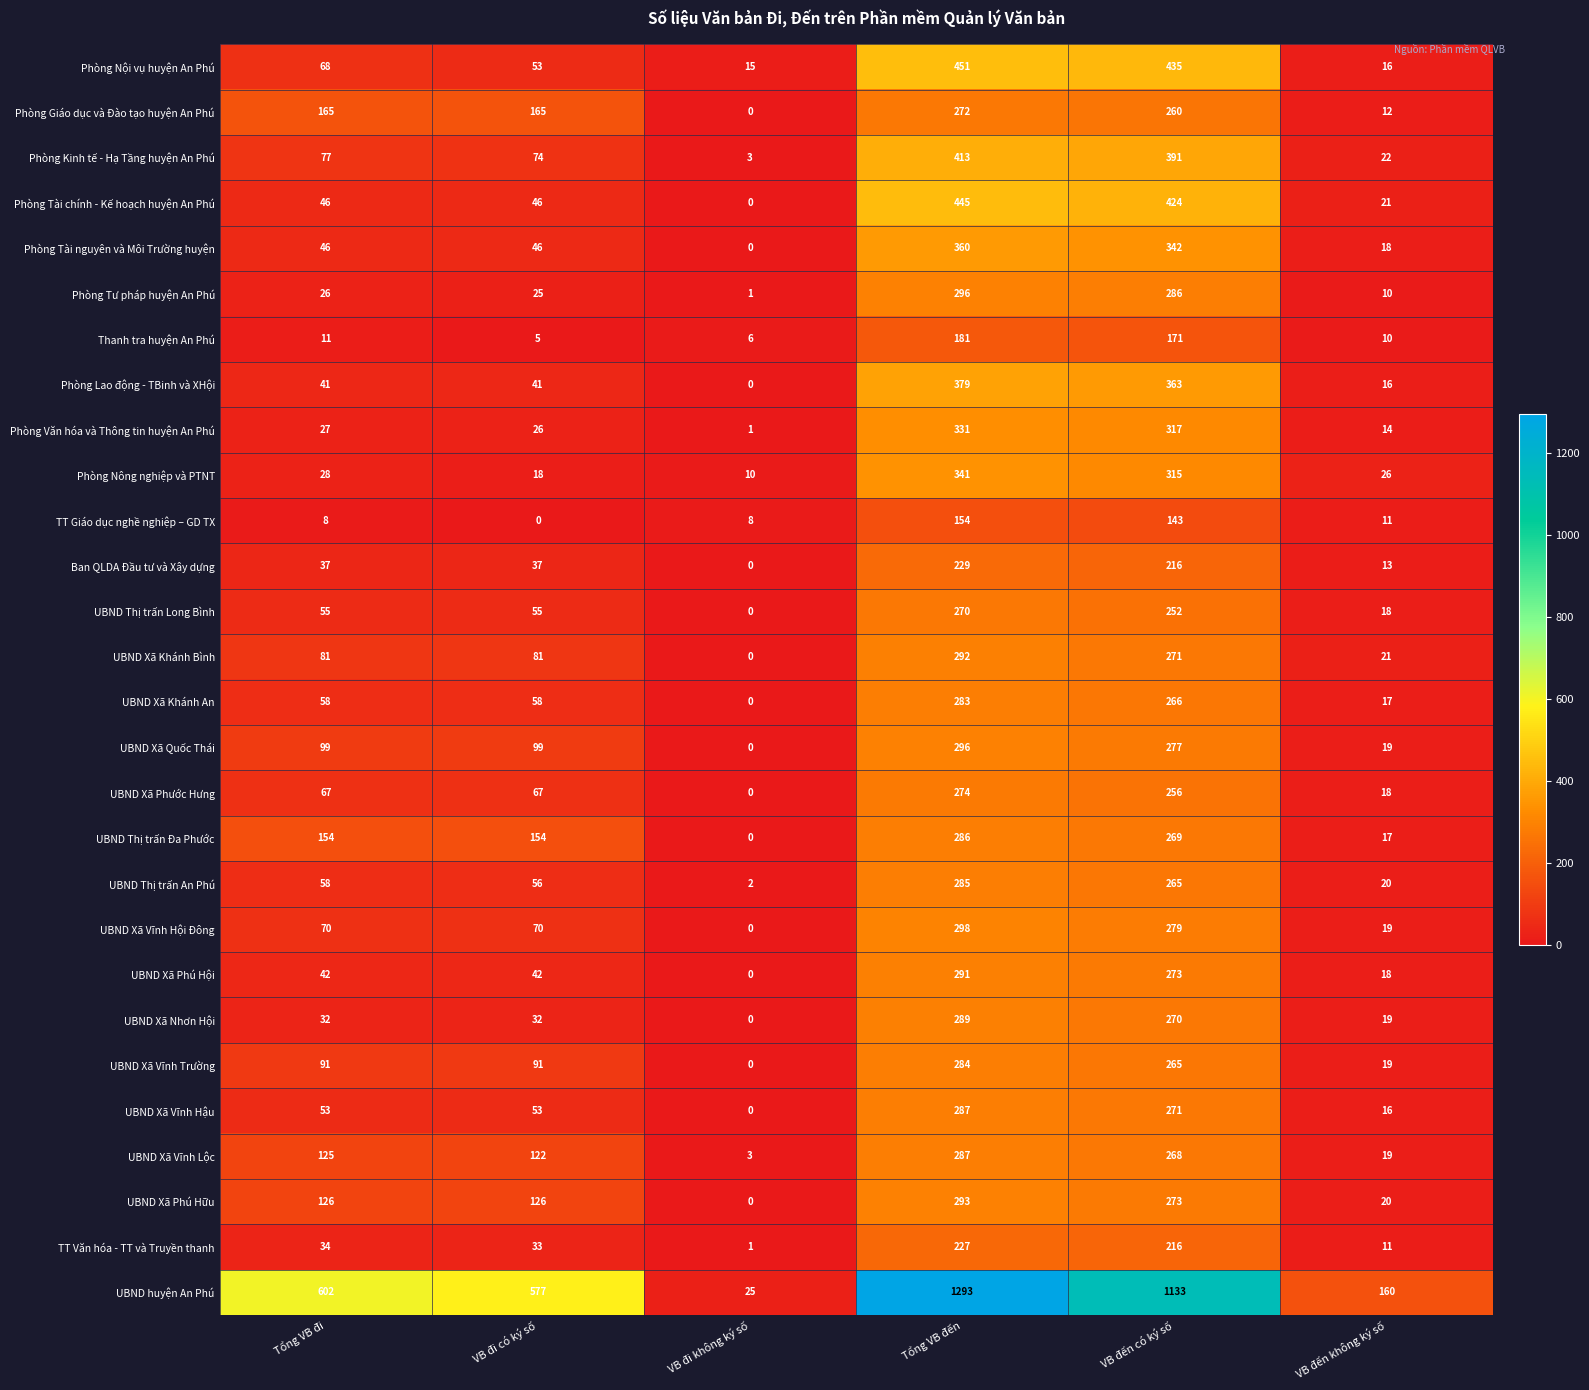

What is the difference between the maximum and minimum values in the TT Giáo dục nghề nghiệp – GD TX series?

154